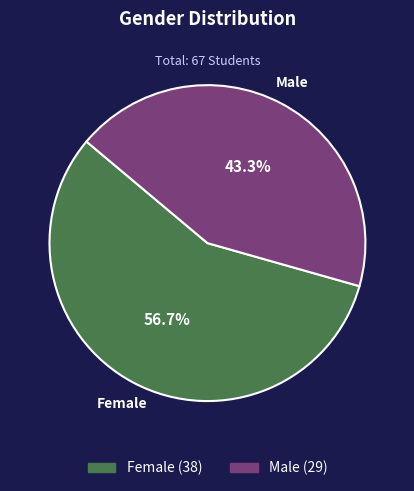

What is the smallest slice in the pie chart?

Male